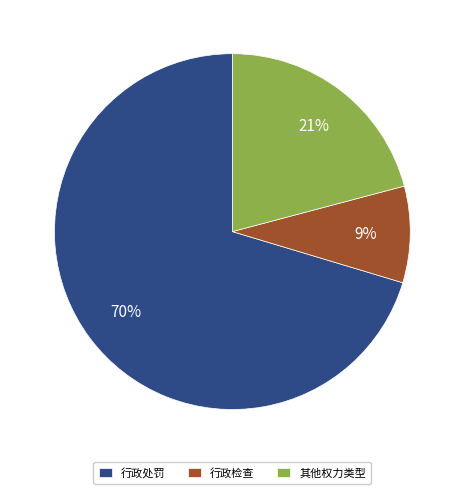

Which has a higher value, 行政处罚 or 其他权力类型?

行政处罚